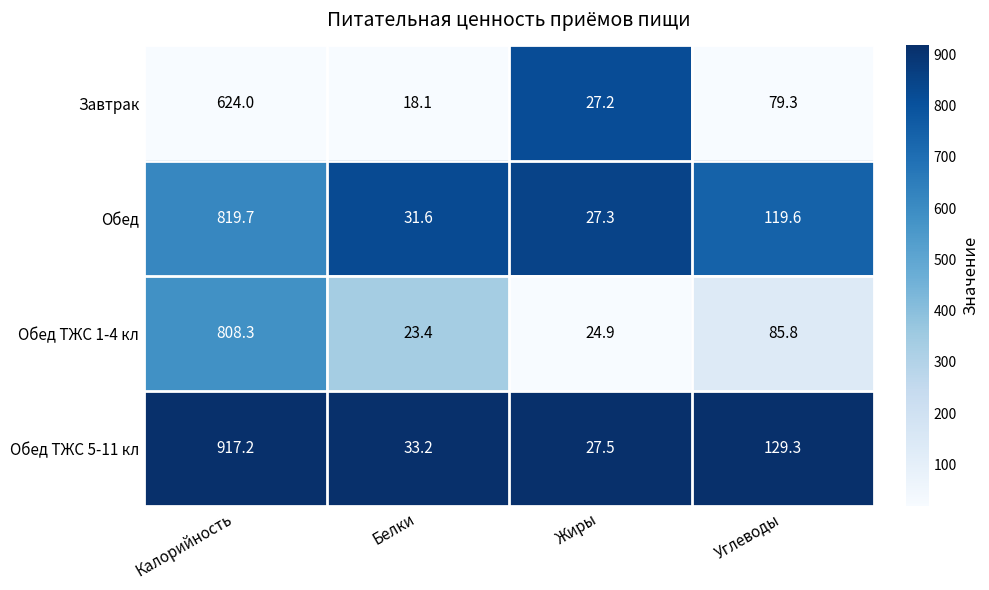

What is the maximum value shown in the chart?

917.2